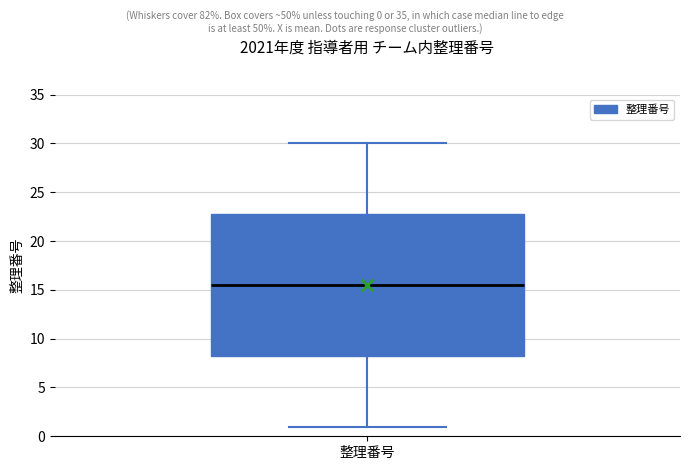

Transcribe this box plot: give where the median line is, the range the box spans, and where the two whiskers end, as read against the y-axis. The values are not printed on the chart, so give them approximately, as read against the axis.

median 15.5, box 8.5 to 23.0, whiskers 1.0 to 30.0